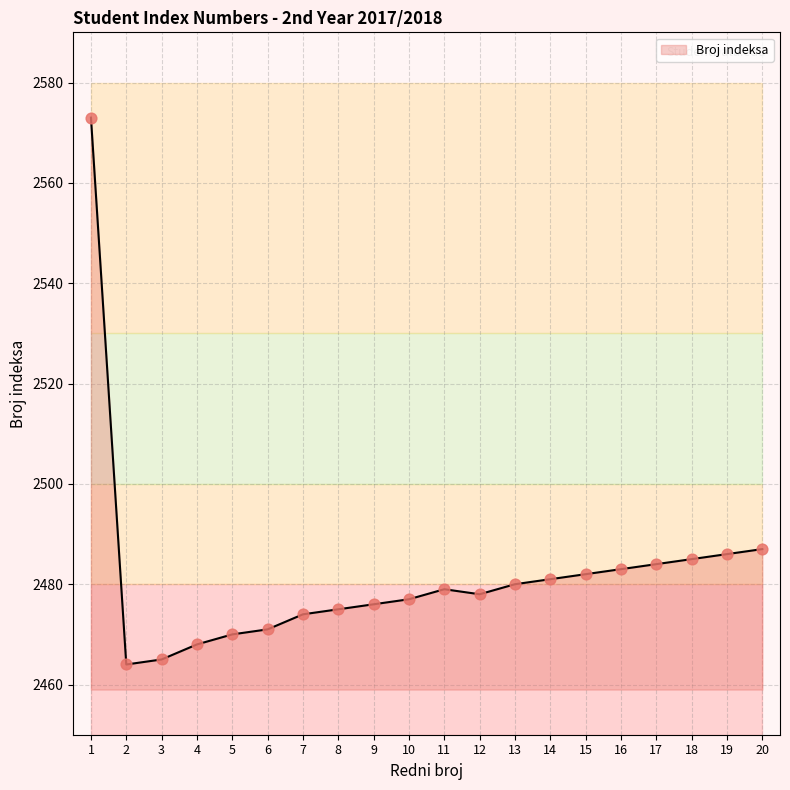

What is the change in value from 1 to 2?

-109